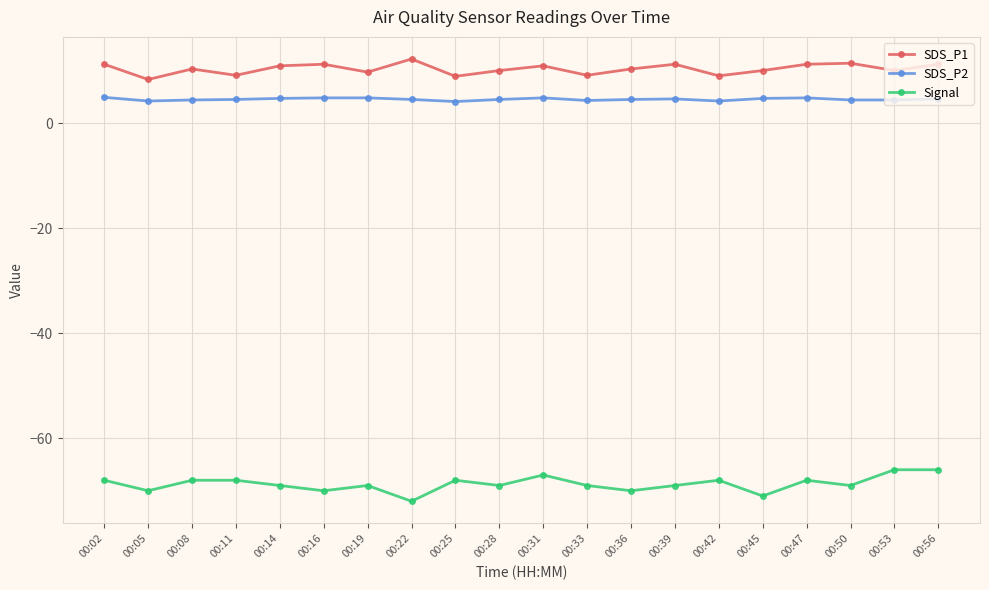

What is the difference between the maximum and minimum values in the SDS_P2 series?

0.8